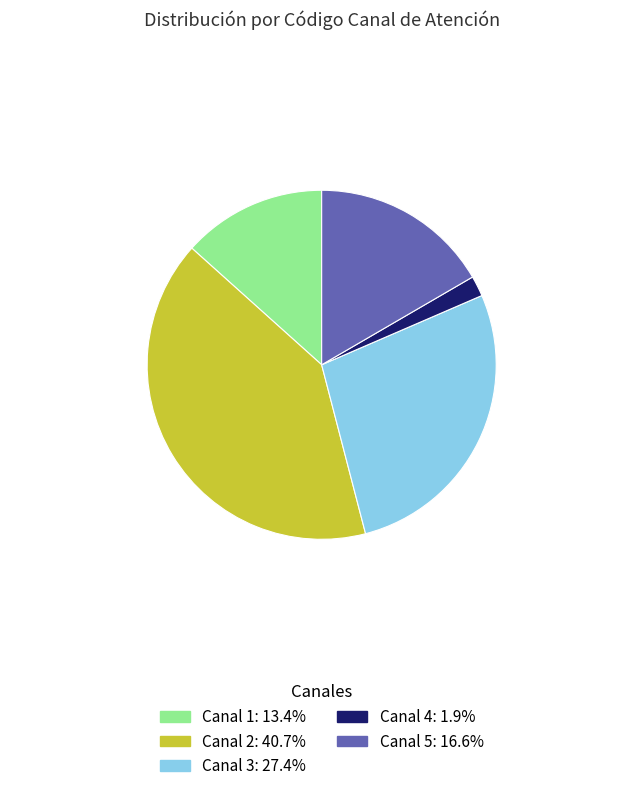

Which has a higher value, Canal 5 or Canal 1?

Canal 5